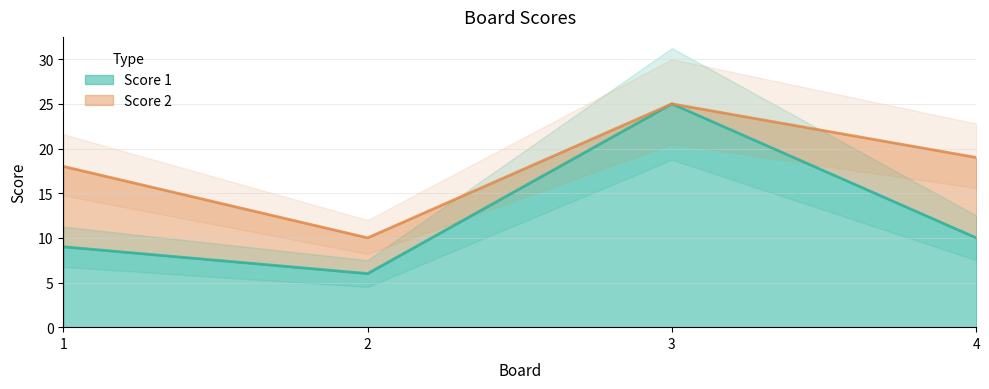

Rank the categories by value from lowest to highest.

2, 1, 4, 3